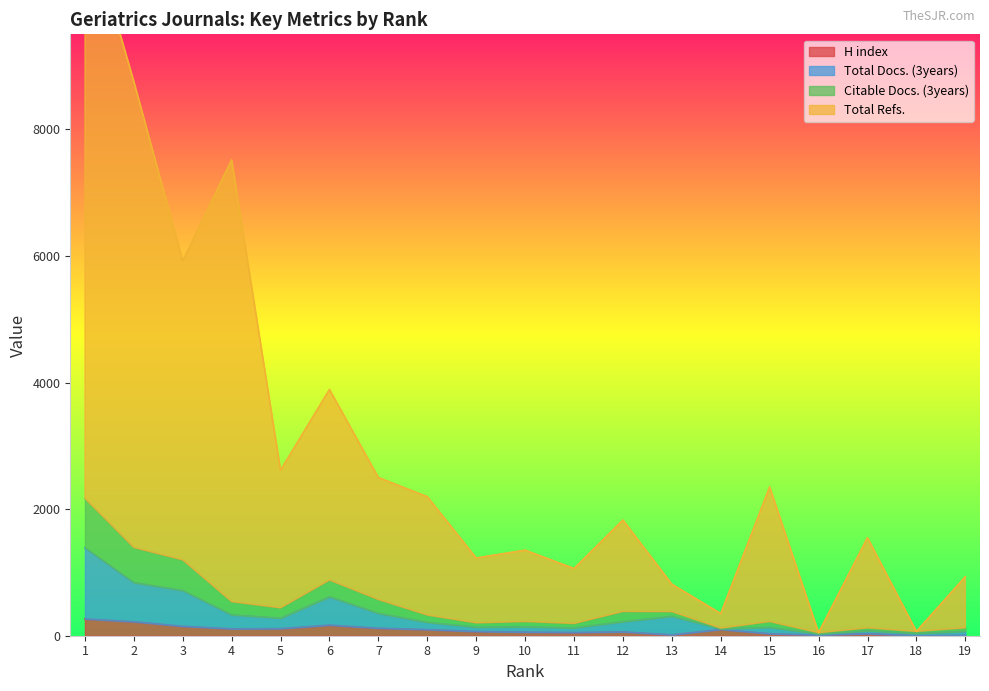

Reading left to right, transcribe all the data shown in this chart.

H index: 1=265	2=221	3=149	4=109	5=112	6=168	7=119	8=97	9=67	10=57	11=51	12=61	13=14	14=100	15=31	16=11	17=33	18=1	19=5
Total Docs. (3years): 1=1389	2=839	3=714	4=330	5=278	6=615	7=354	8=212	9=135	10=141	11=123	12=222	13=307	14=110	15=132	16=29	17=78	18=36	19=69
Citable Docs. (3years): 1=2166	2=1392	3=1196	4=537	5=439	6=878	7=571	8=326	9=202	10=224	11=192	12=382	13=380	14=120	15=223	16=47	17=123	18=67	19=124
Total Refs.: 1=11435	2=8754	3=5920	4=7515	5=2614	6=3889	7=2498	8=2195	9=1227	10=1351	11=1061	12=1826	13=813	14=349	15=2349	16=47	17=1547	18=67	19=931